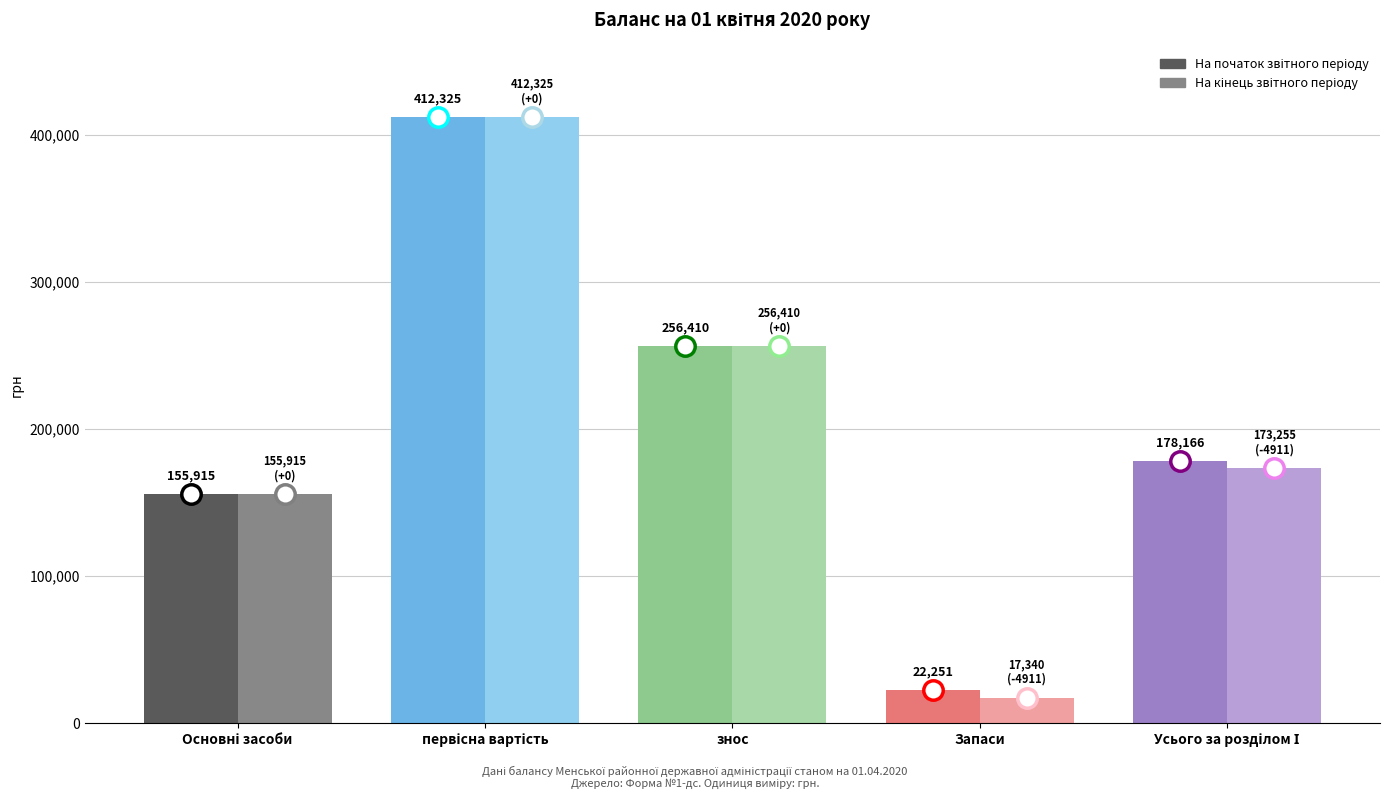

Reading left to right, transcribe all the data shown in this chart.

На початок звітного періоду: Основні засоби=155915	первісна вартість=412325	знос=256410	Запаси=22251	Усього за розділом І=178166
На кінець звітного періоду: Основні засоби=155915	первісна вартість=412325	знос=256410	Запаси=17340	Усього за розділом І=173255